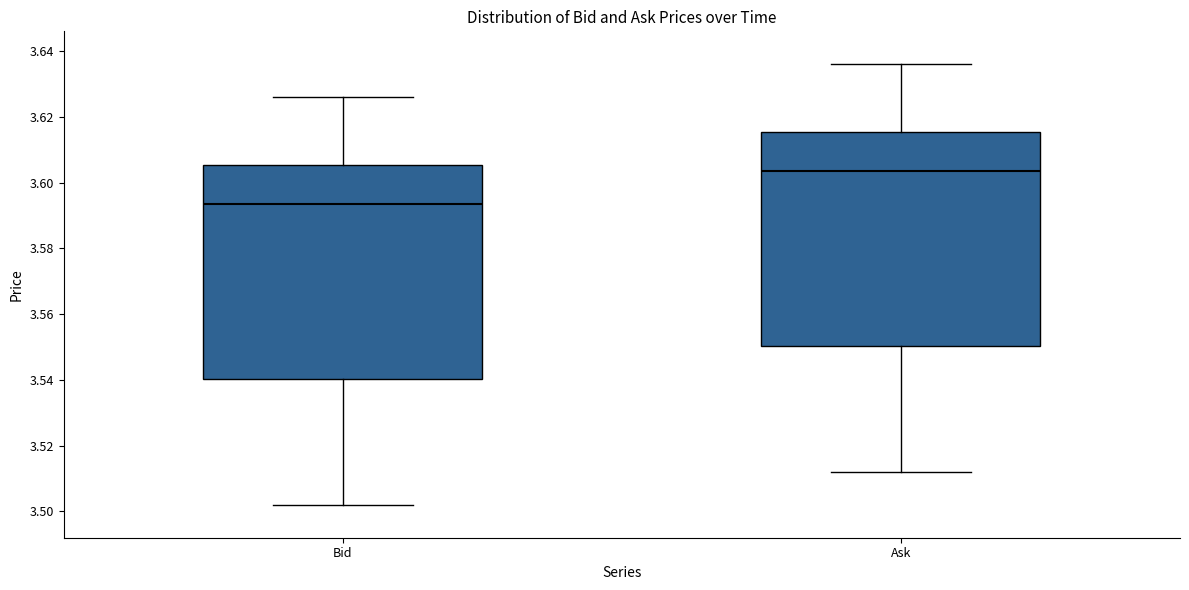

Which box's median line is the lowest?

Bid